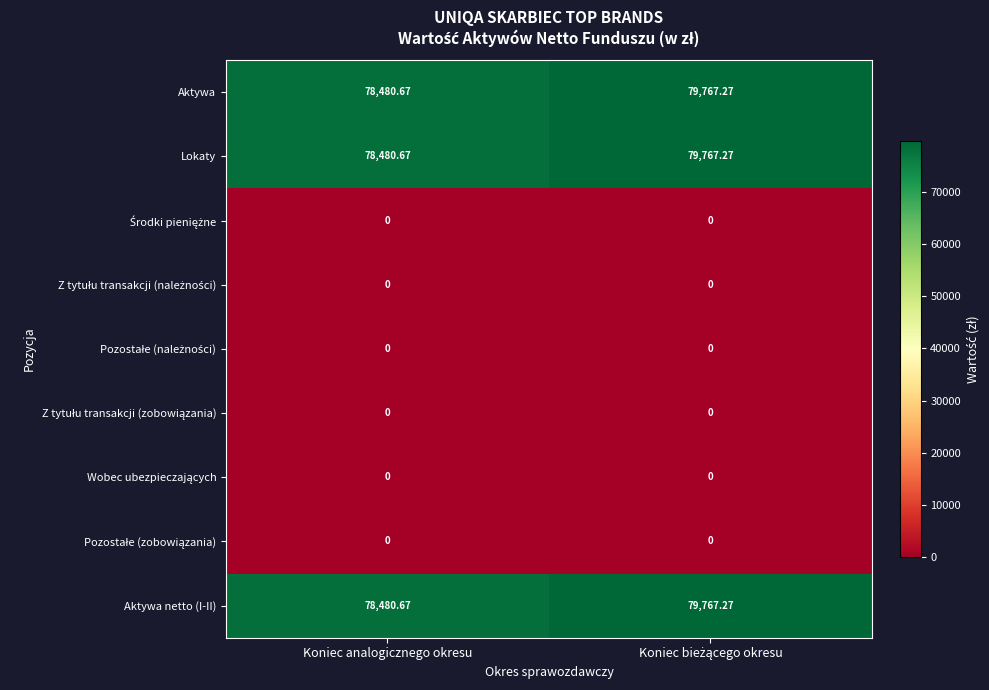

Where is Aktywa netto (I-II) nearest to the value 79123?

Koniec analogicznego okresu